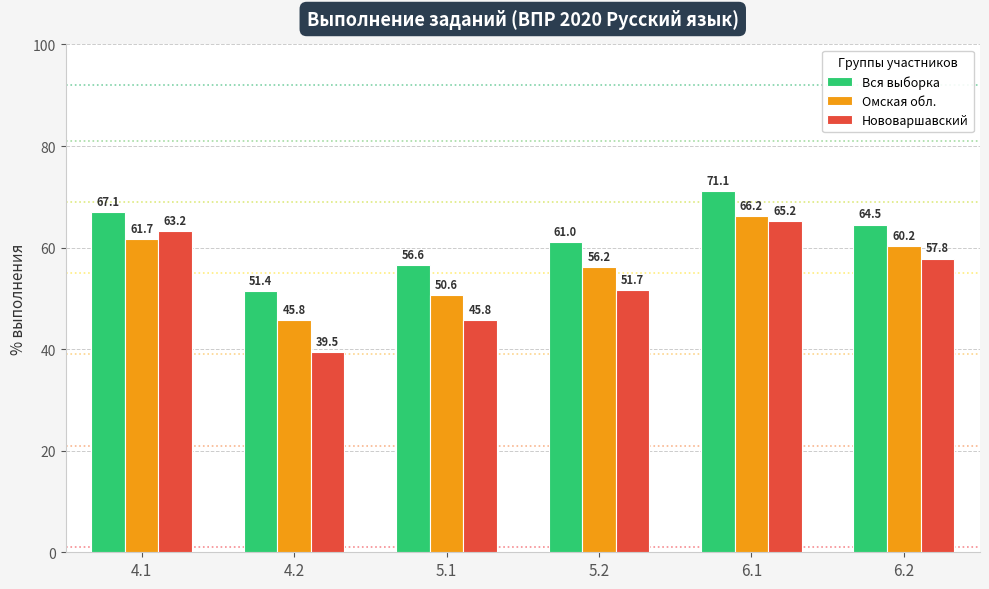

Between 5.1 and 5.2, which series saw the biggest shift?

Нововаршавский